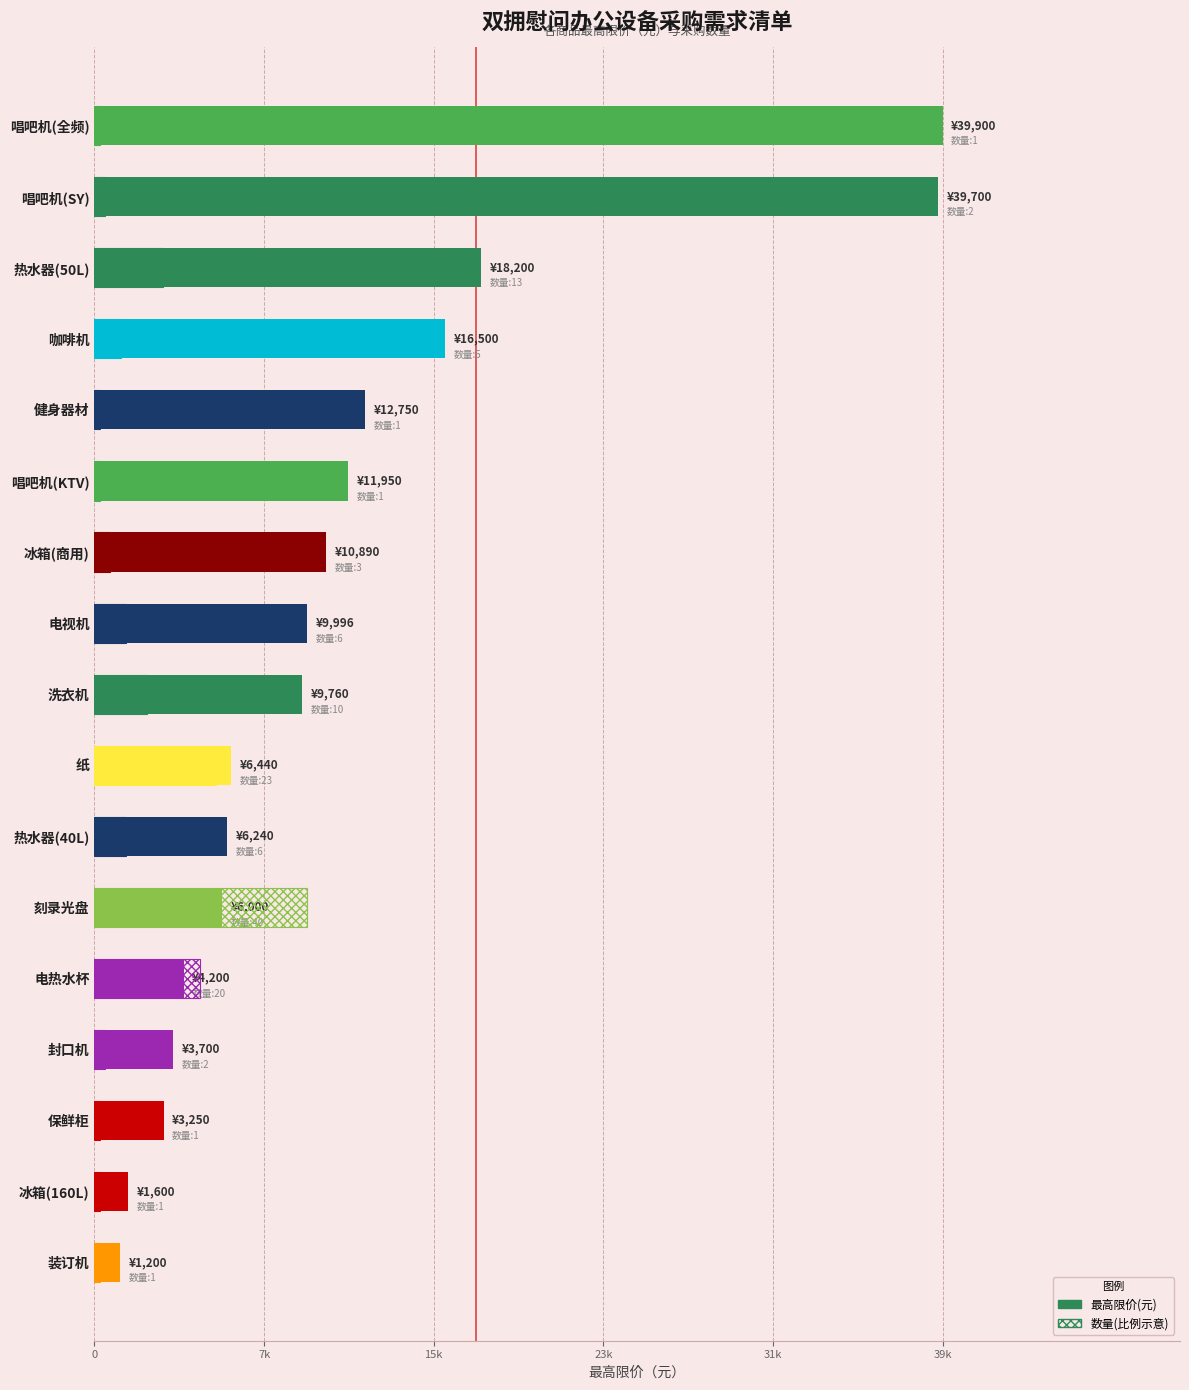

What is the minimum value shown in the chart?

1200